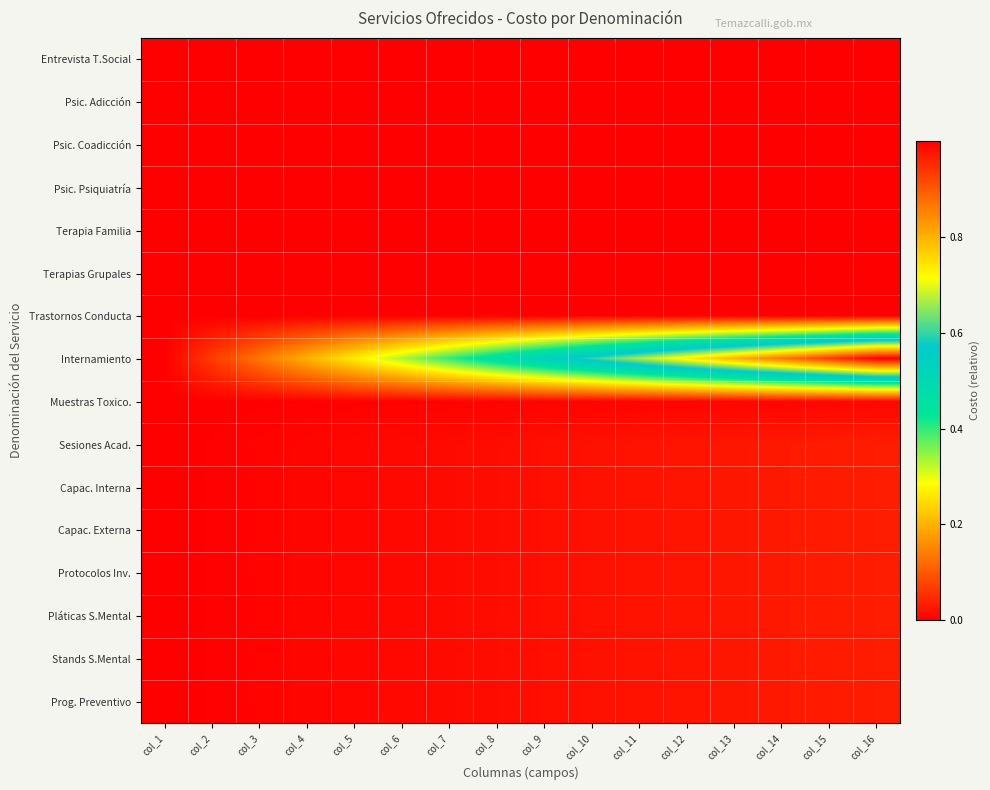

Which label corresponds to the smallest value in the chart?

col_1